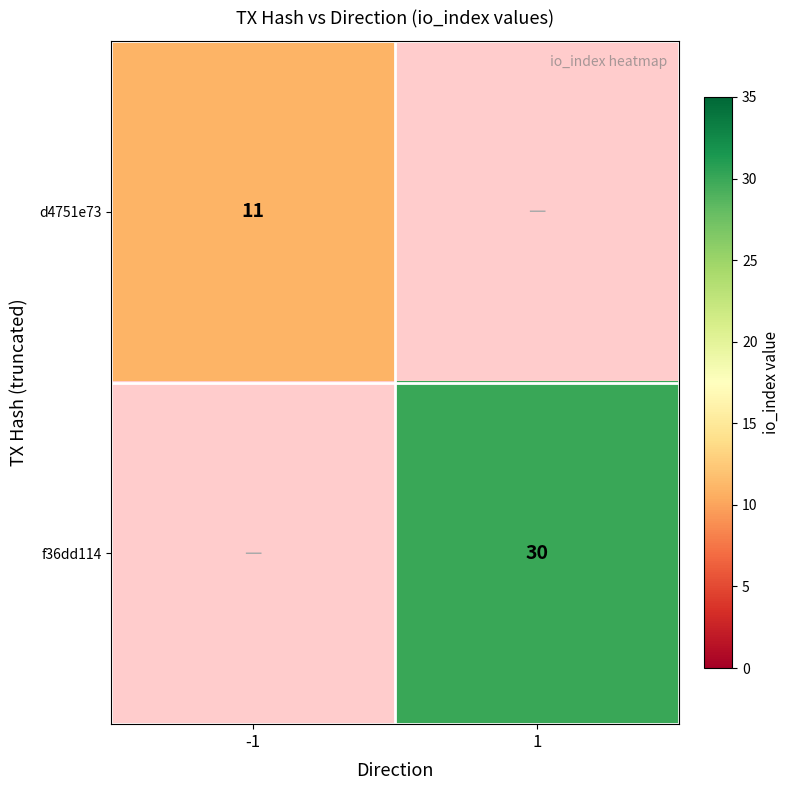

What is the greatest value displayed?

30.0